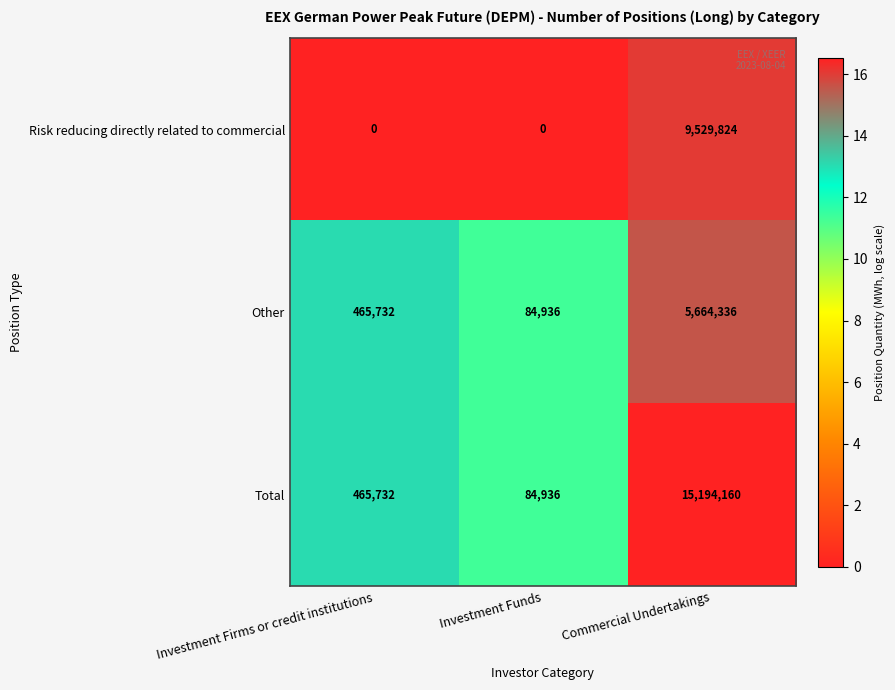

Which label corresponds to the largest value in the chart?

Commercial Undertakings